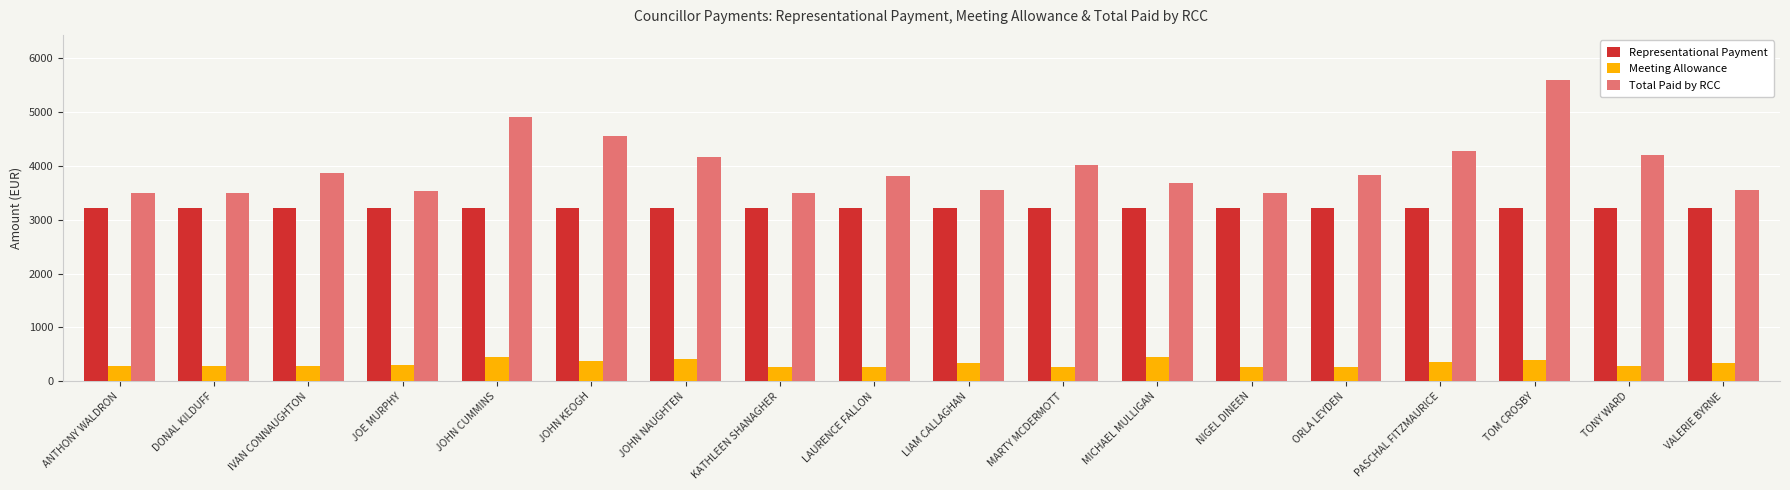

What position from the left is TOM CROSBY?

16